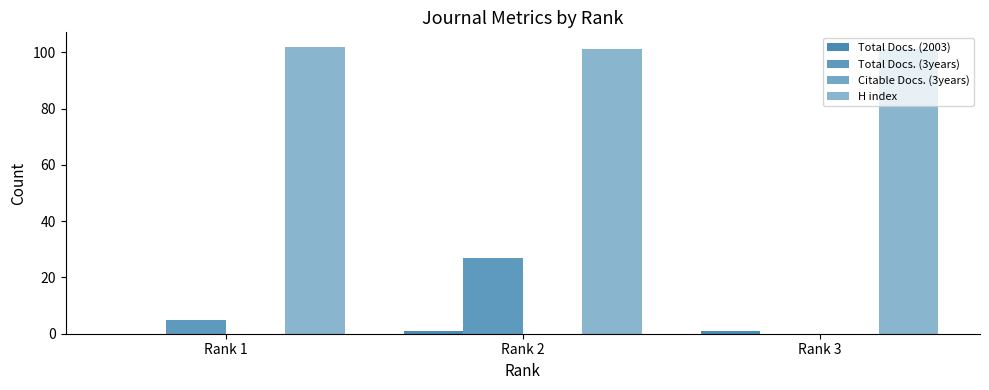

Rank the categories by H index value from lowest to highest.

Rank 2, Rank 3, Rank 1